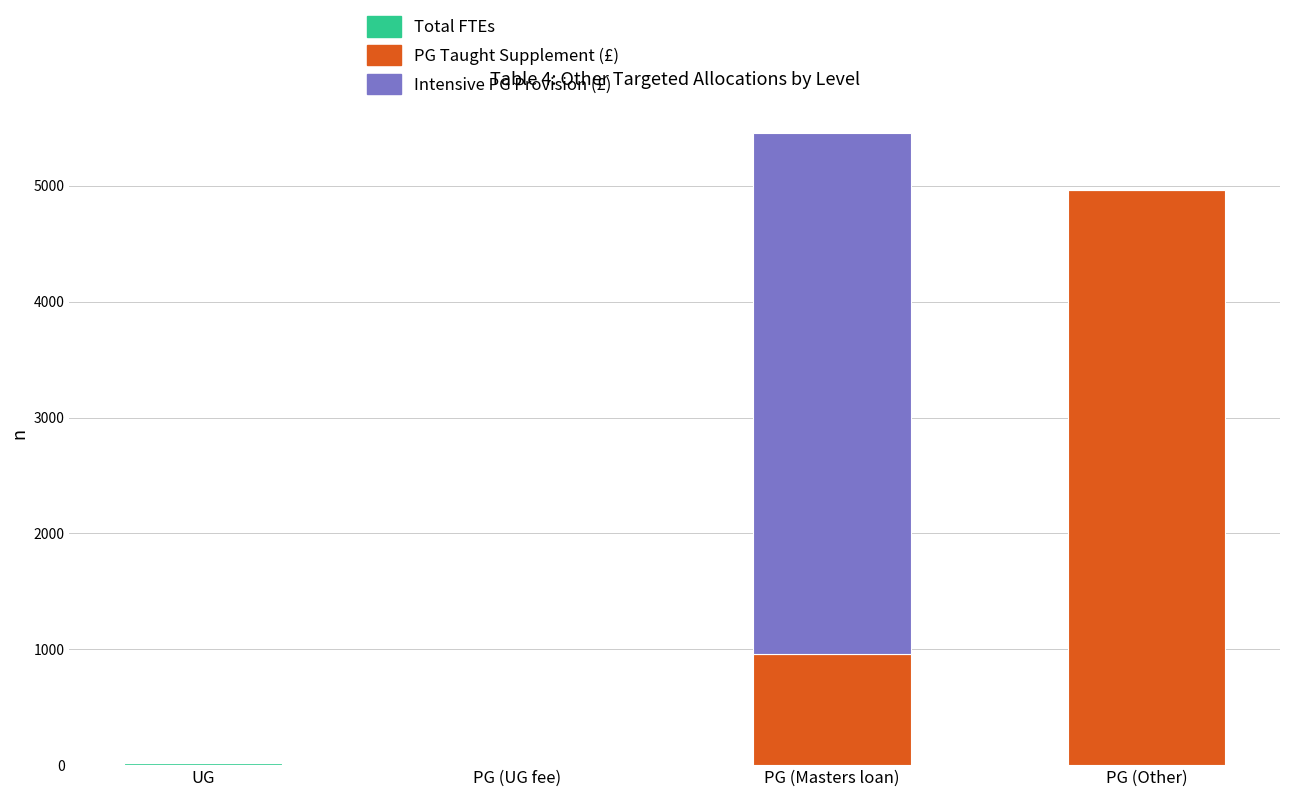

What is the total value across all series at PG (Other)?

4964.4